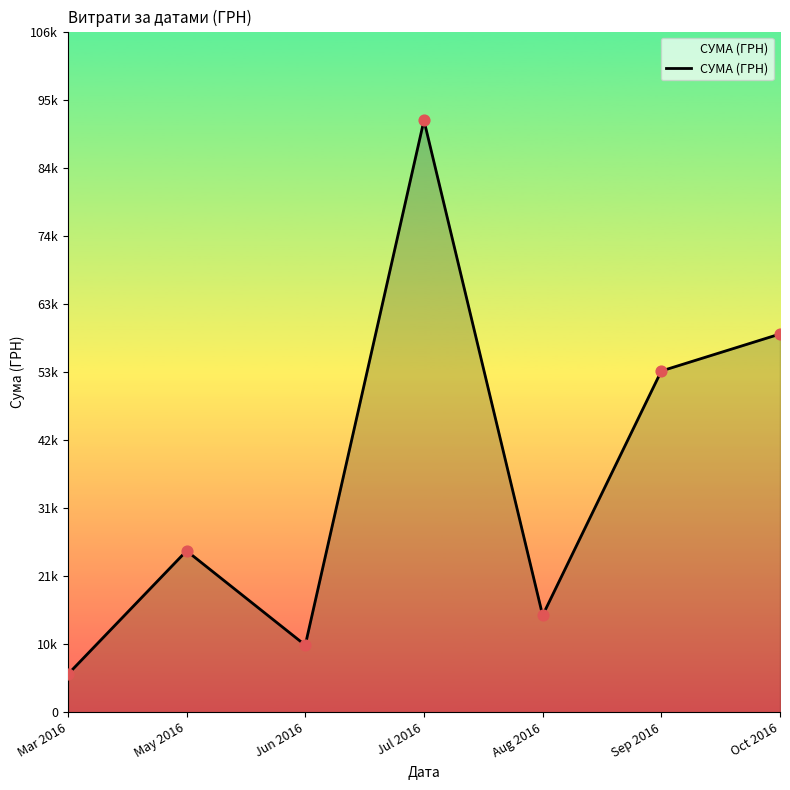

Between Sep 2016 and Mar 2016, which is larger?

Sep 2016